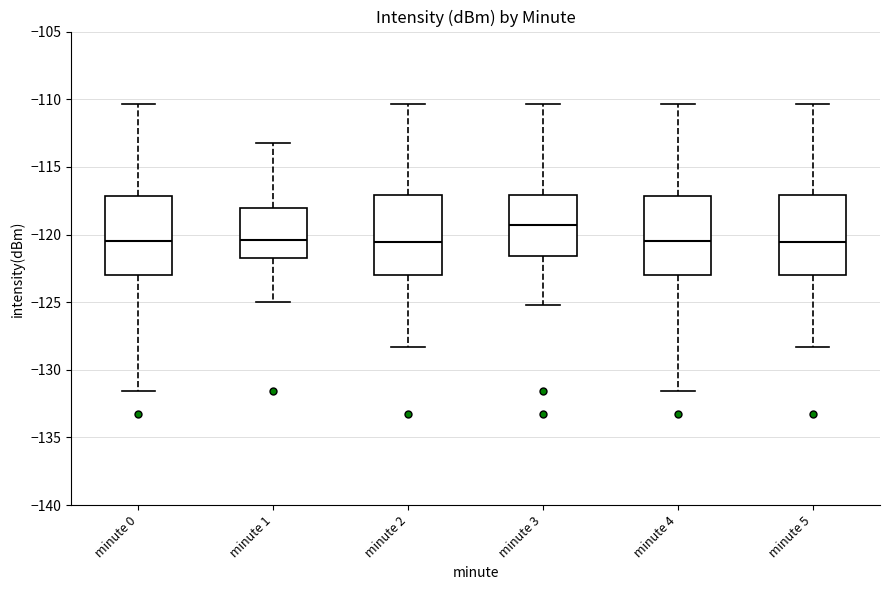

Where does the lower whisker of the box for minute 5 end on the y-axis? The values are not printed on the chart, so give them approximately, as read against the axis.

-128.5